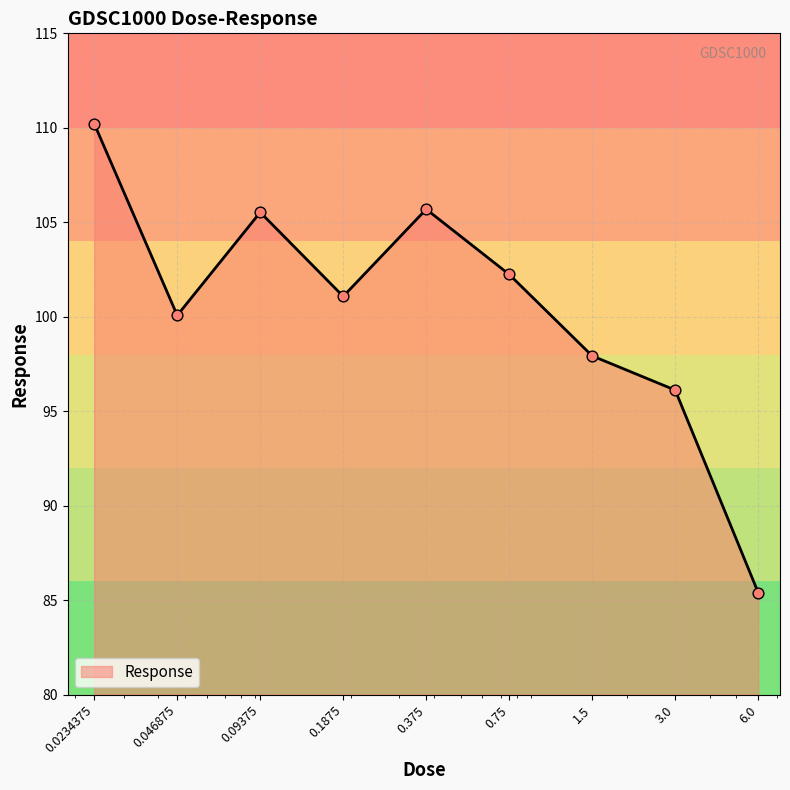

What is the difference between the maximum and minimum values?

24.8